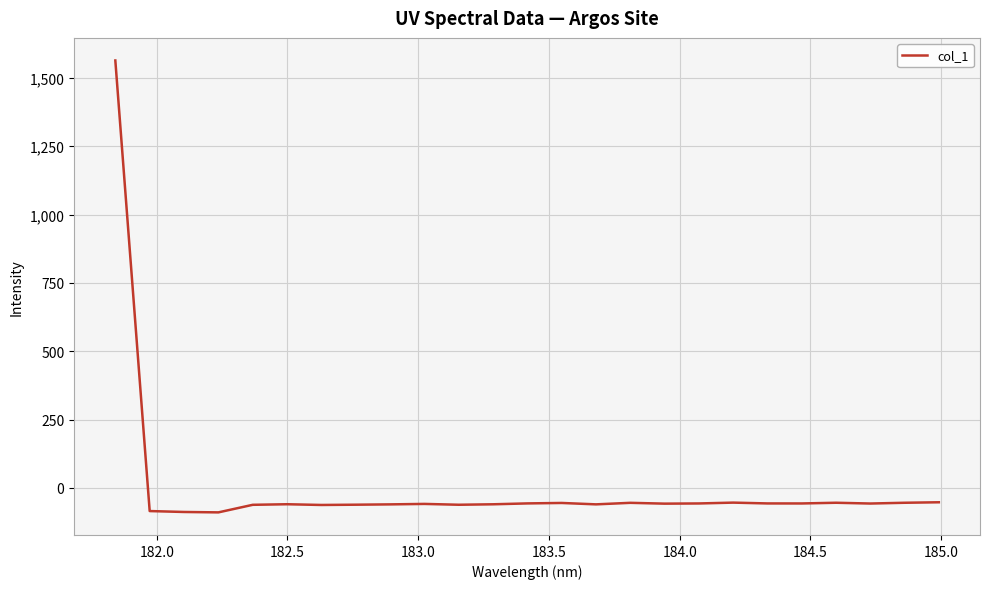

How many lines are shown in the chart?

1